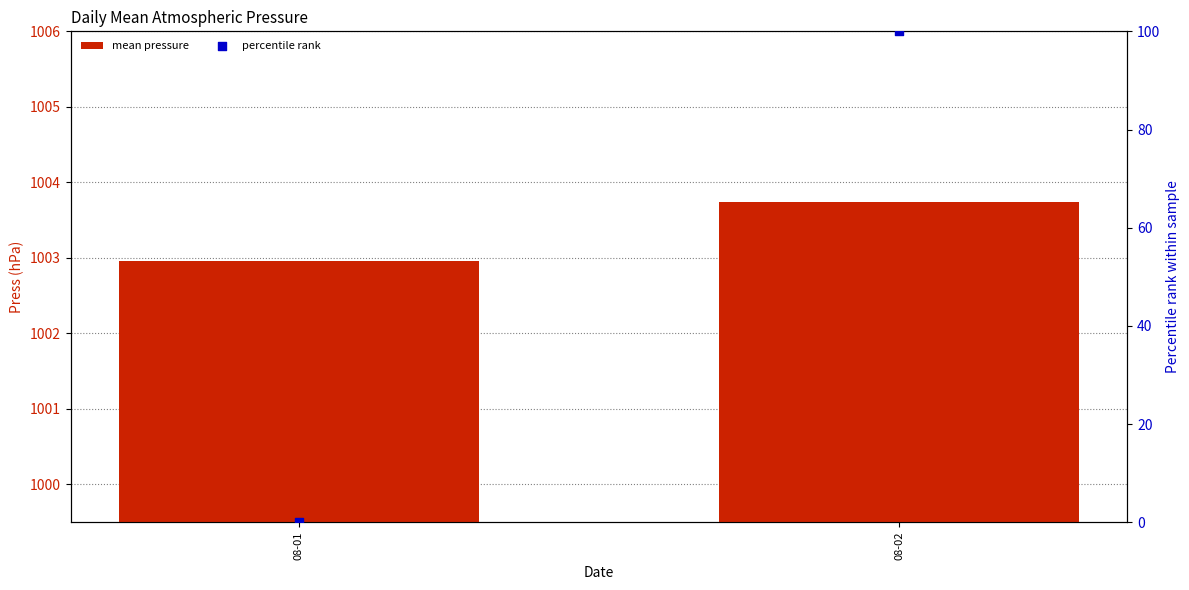

Which series contains the highest Y value?

mean pressure